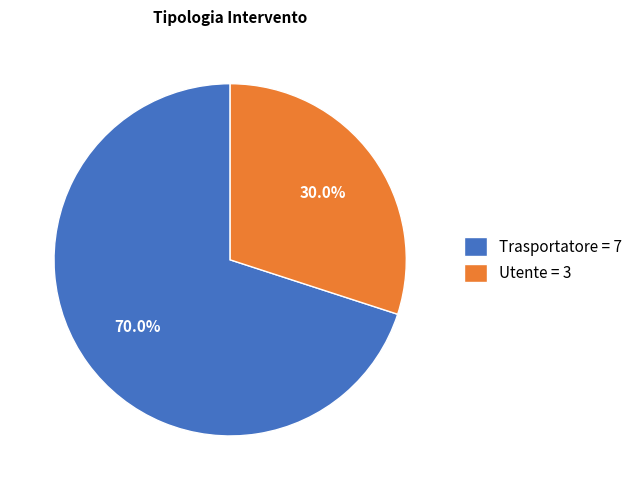

Count the number of slices in the pie.

2